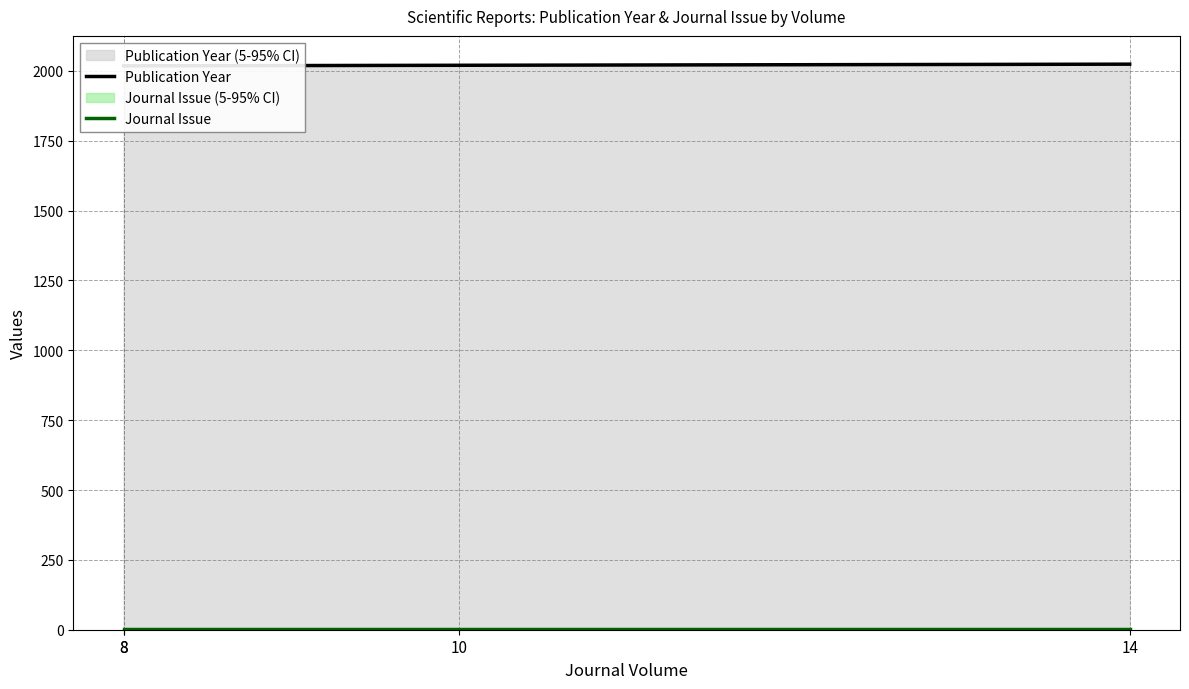

What is the sum of the Journal Issue values at 10 and 8?

2